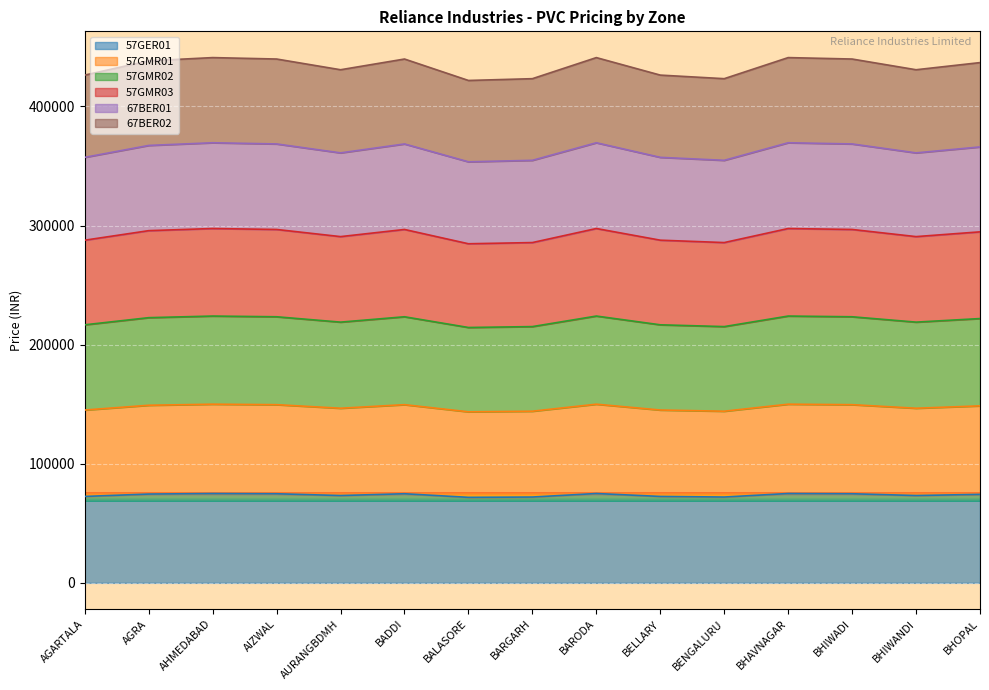

What position from the left is BHAVNAGAR?

12